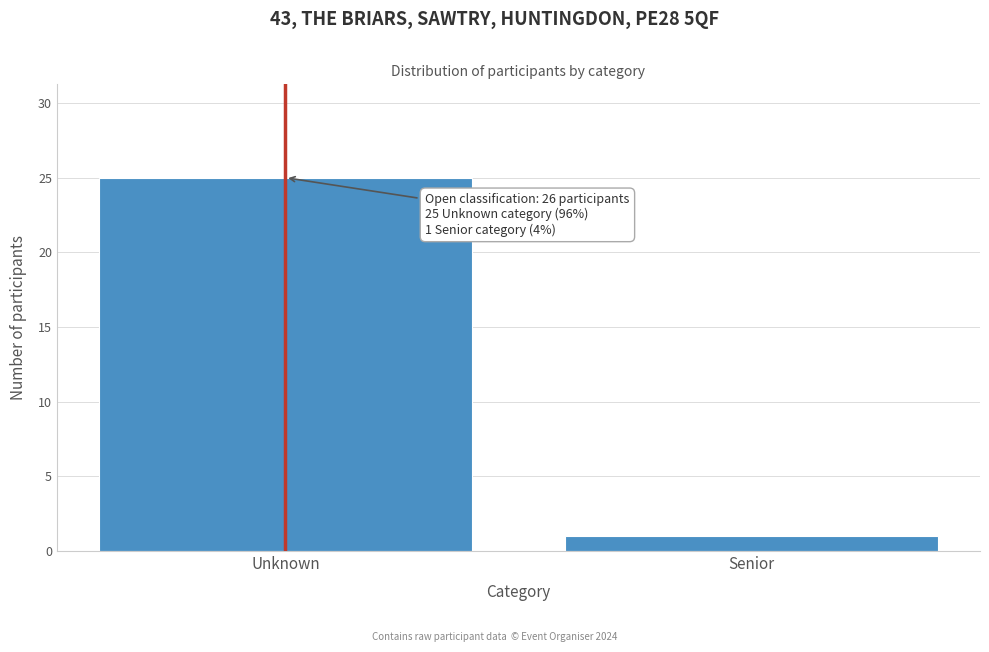

Reading left to right, extract all data points from this chart.

Unknown=25	Senior=1